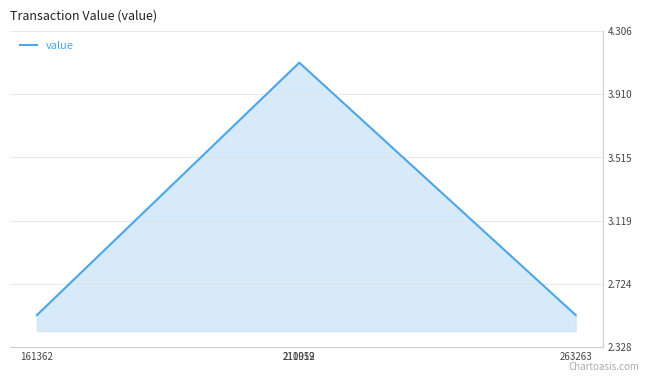

What is the ratio of the value at 210959 to the value at 211012?

1.0